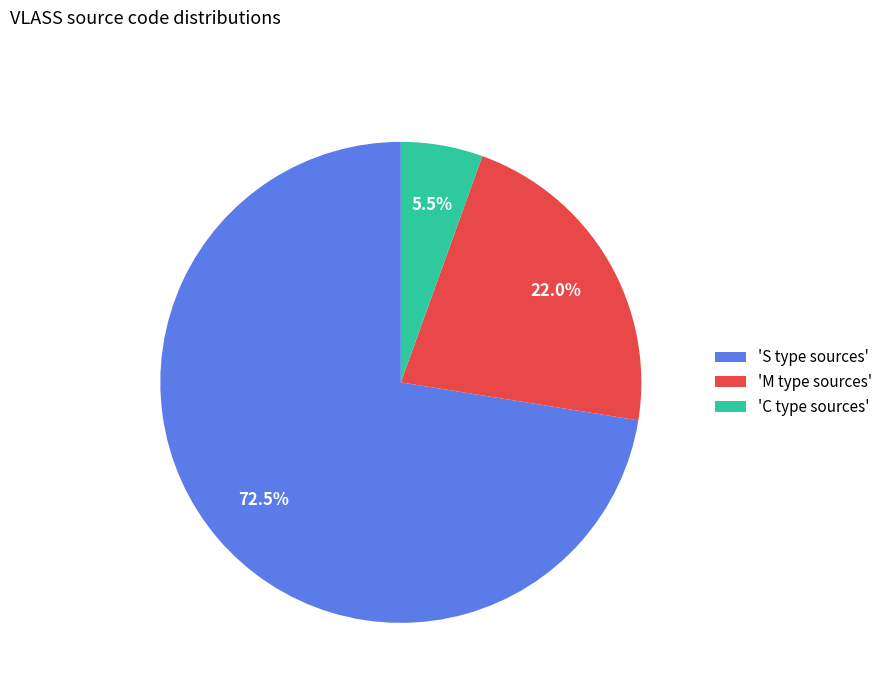

Rank the categories by value from highest to lowest.

'S type sources', 'M type sources', 'C type sources'